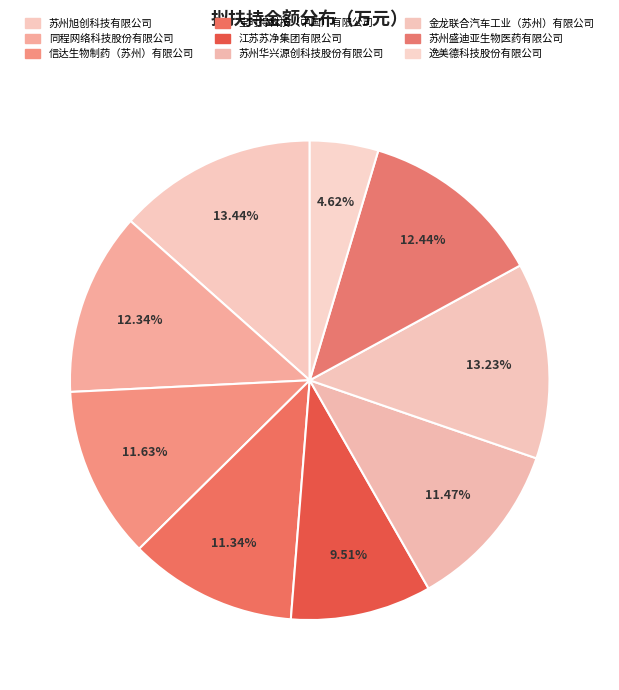

What is the largest slice in the pie chart?

苏州旭创科技有限公司